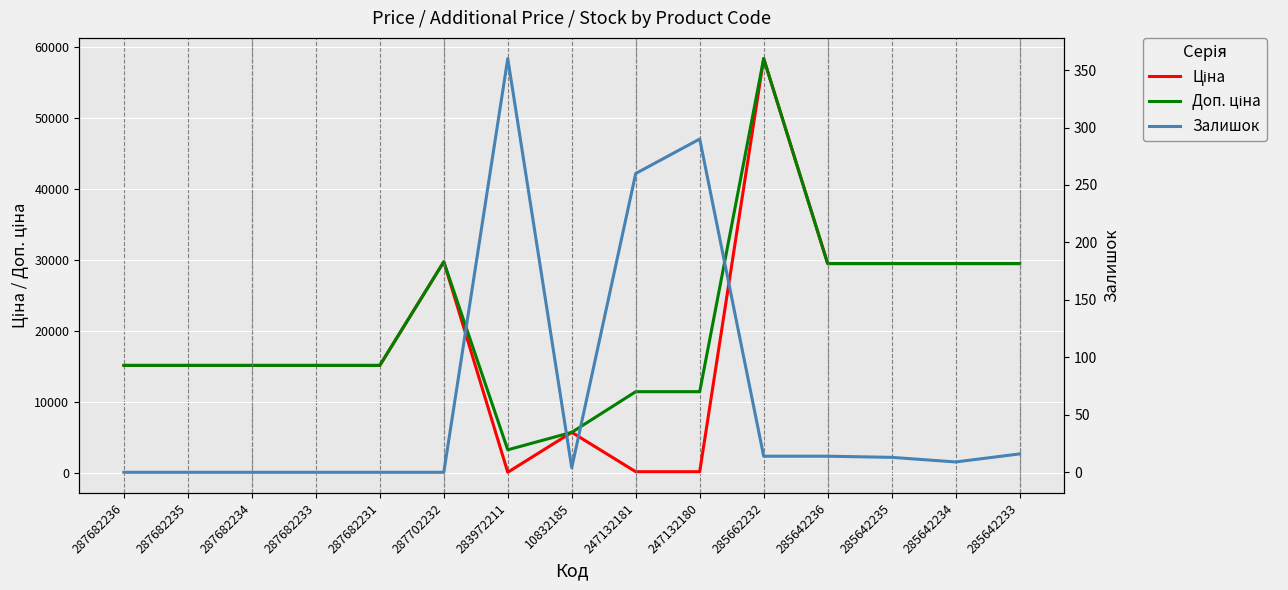

Between 287682233 and 10832185, which series saw the biggest shift?

Ціна